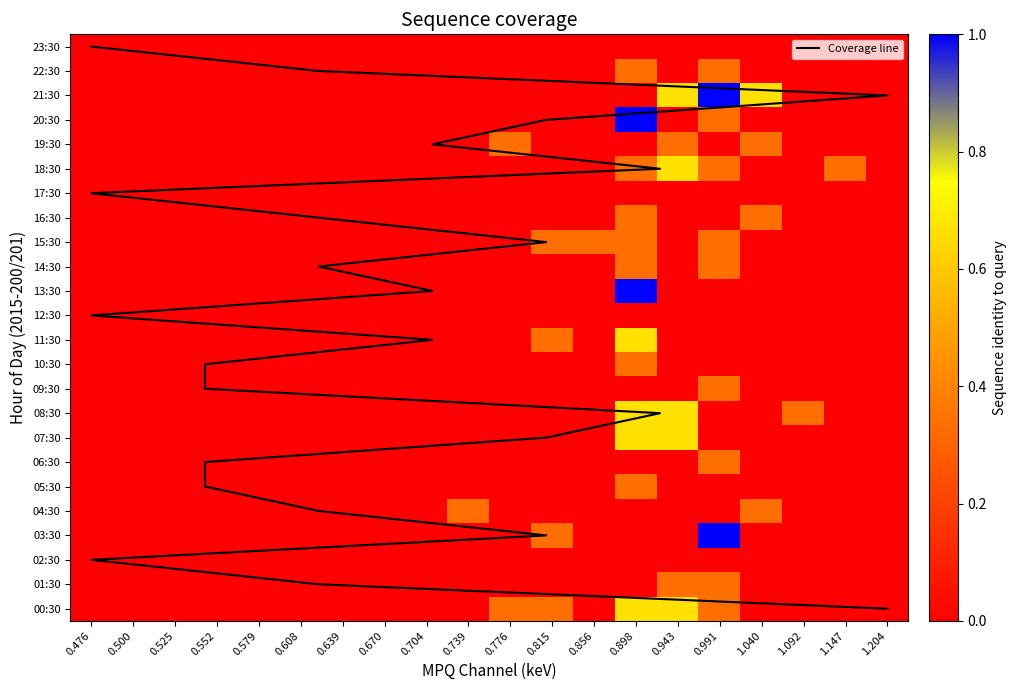

What is the maximum value shown in the chart?

1.0